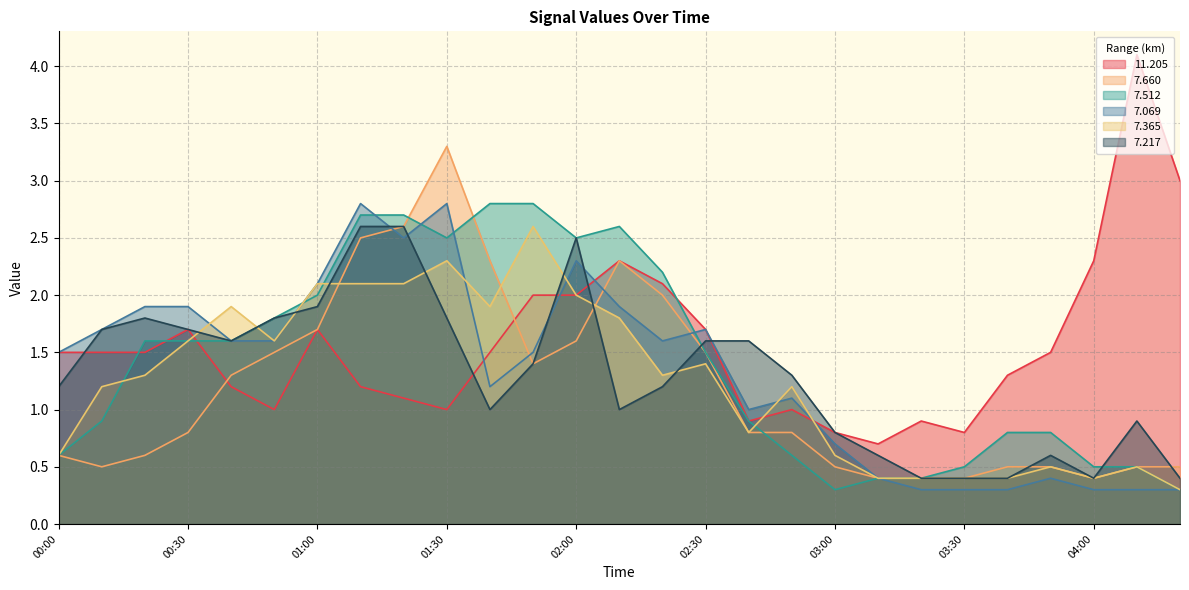

What position from the right is 01:30?

18